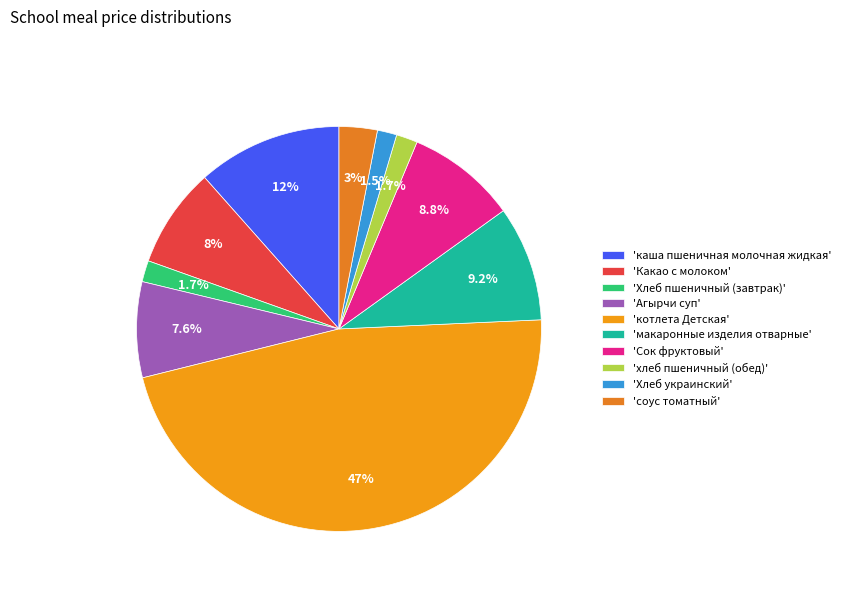

Count the number of slices in the pie.

10